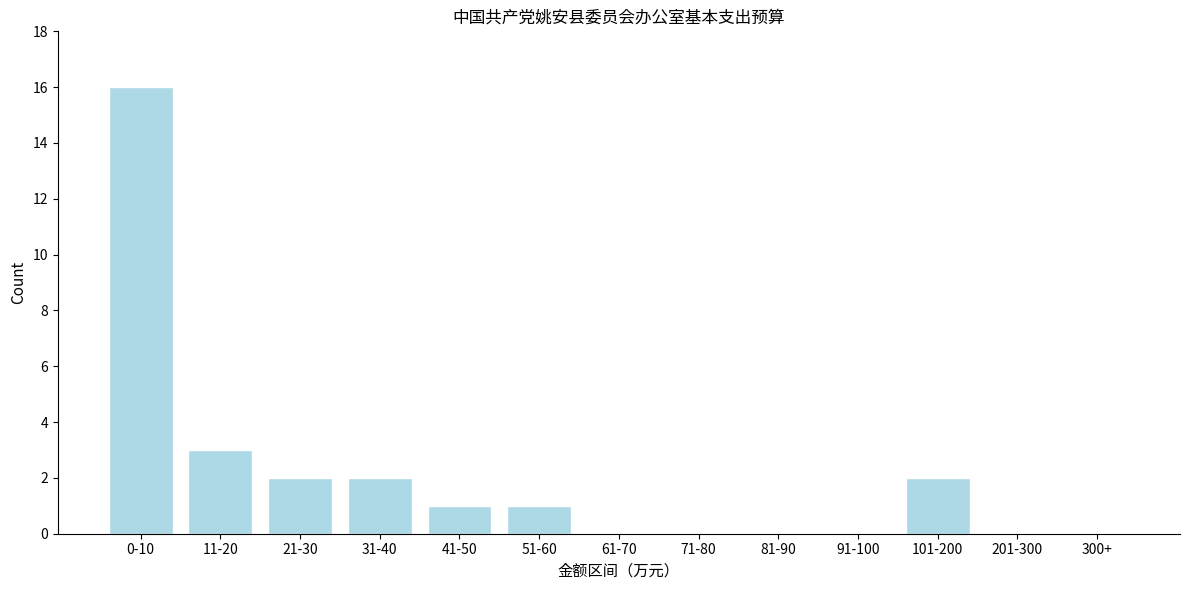

Reading right to left, extract all data points from this chart.

300+=0	201-300=0	101-200=2	91-100=0	81-90=0	71-80=0	61-70=0	51-60=1	41-50=1	31-40=2	21-30=2	11-20=3	0-10=16